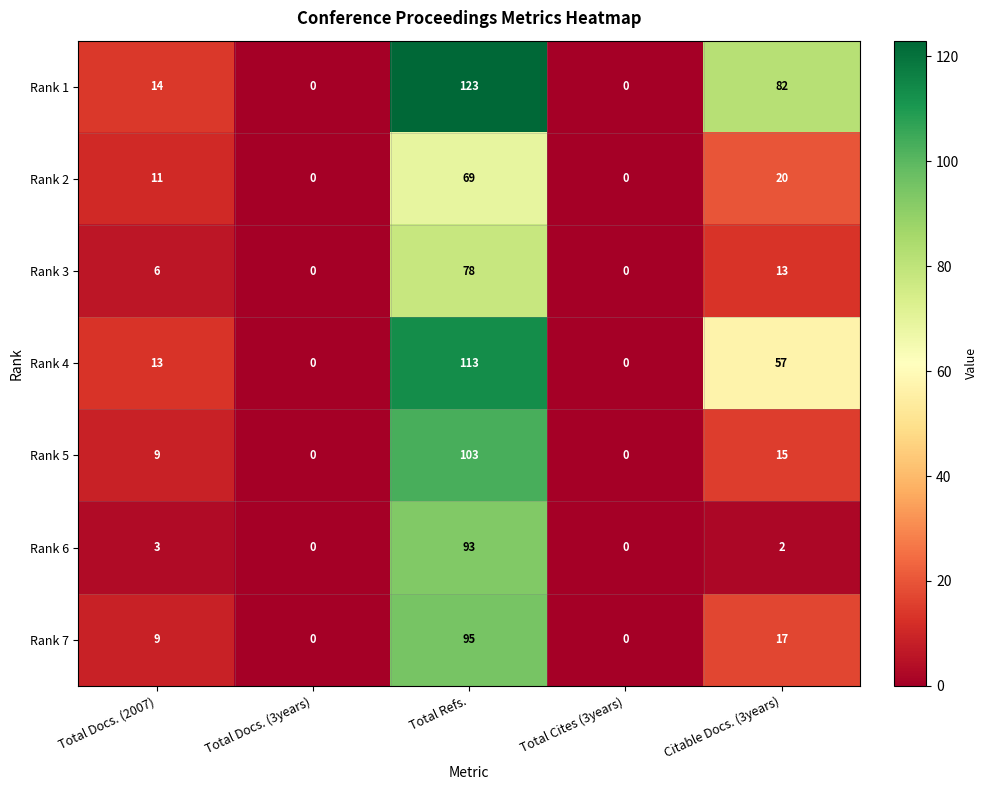

What is the average value of the Rank 1 series?

44